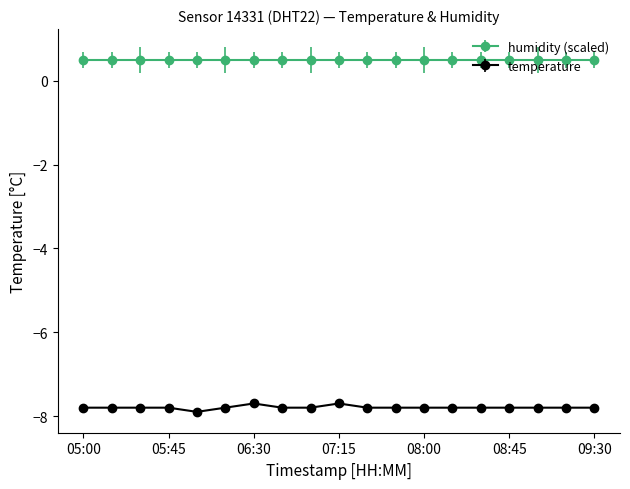

What is the value of the temperature point at the 2nd from the left?

-7.8